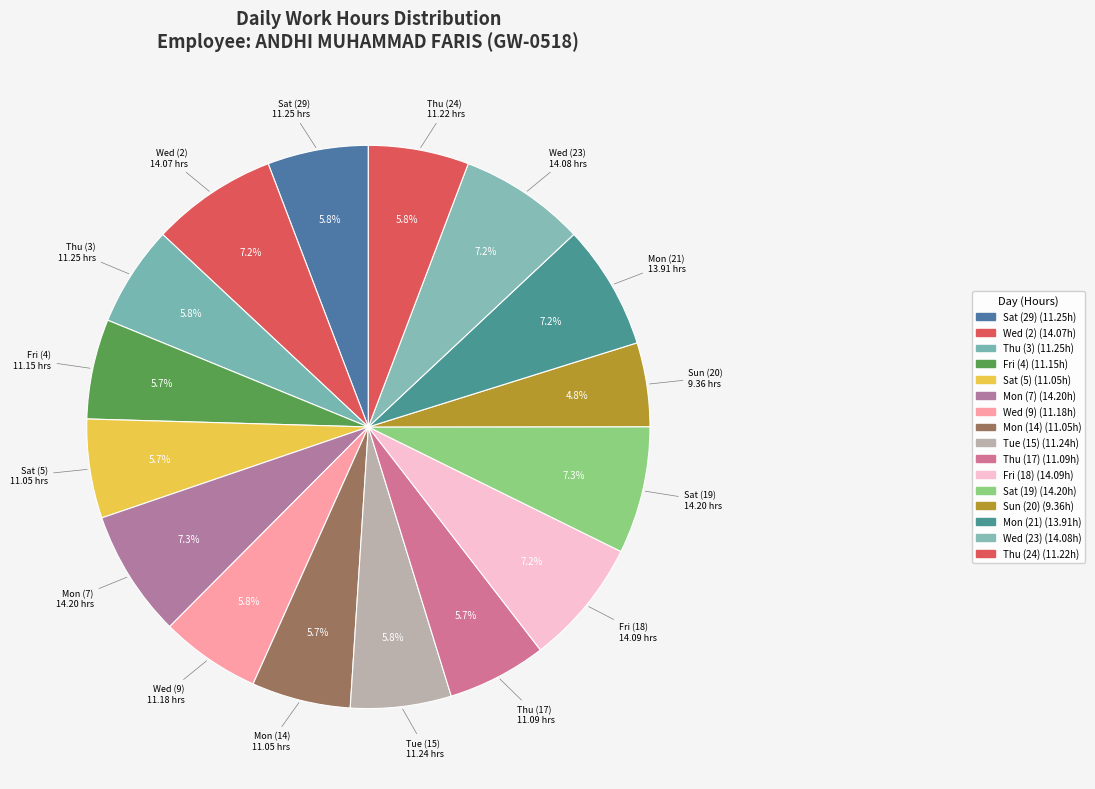

How many segments does this pie chart have?

16